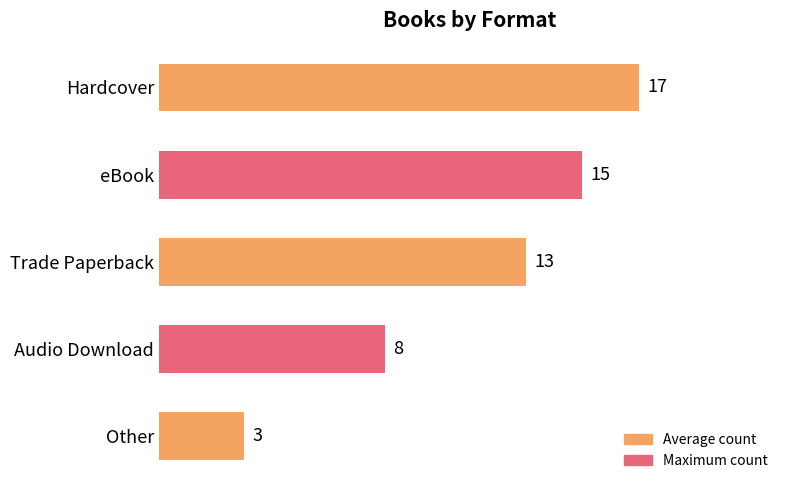

How many values are below 13?

2